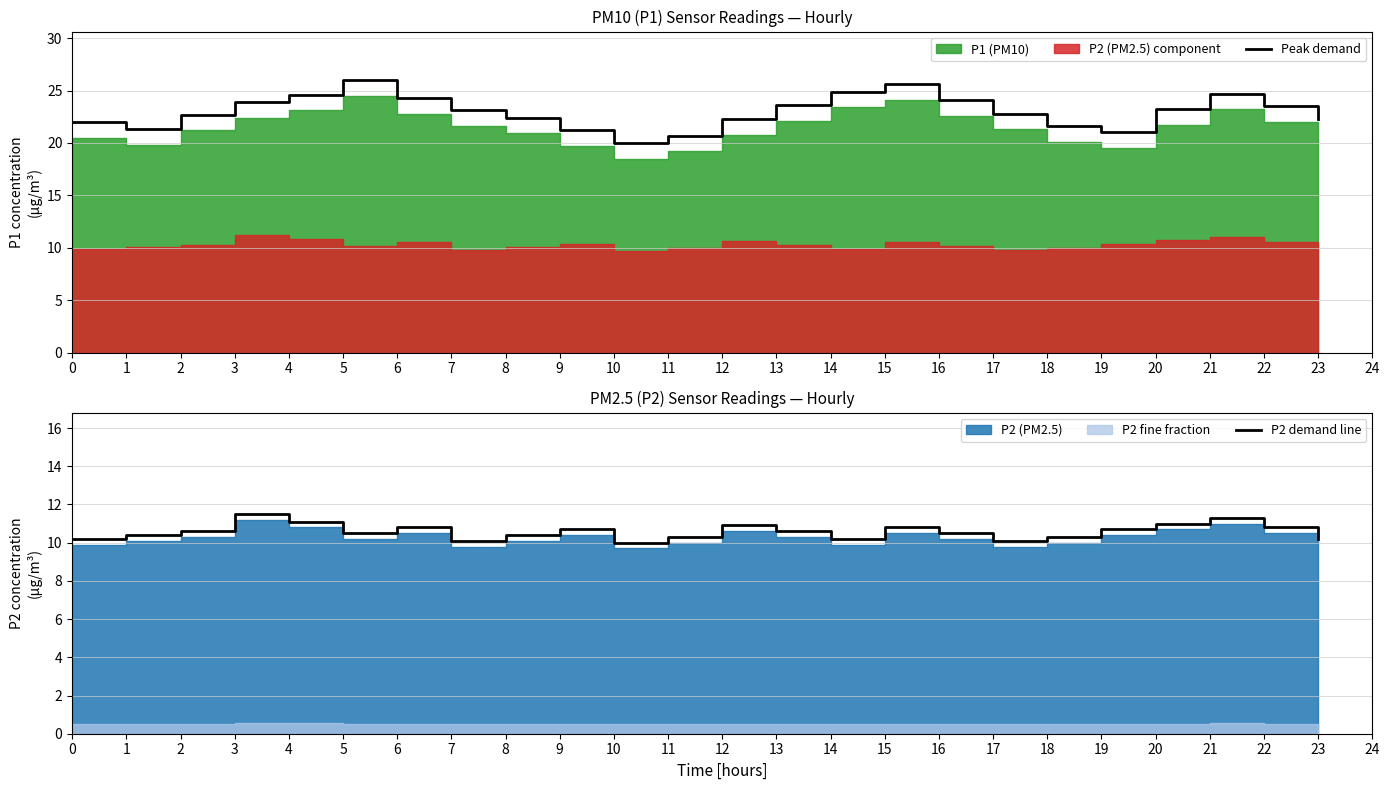

What is the value of the Peak demand point at the 22nd from the left?

24.7